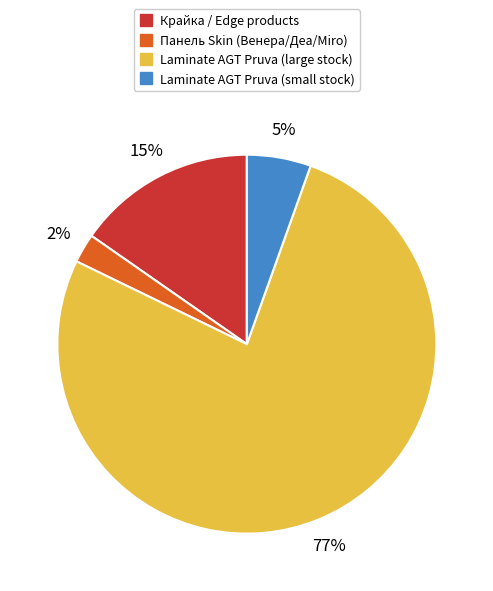

How many segments does this pie chart have?

4